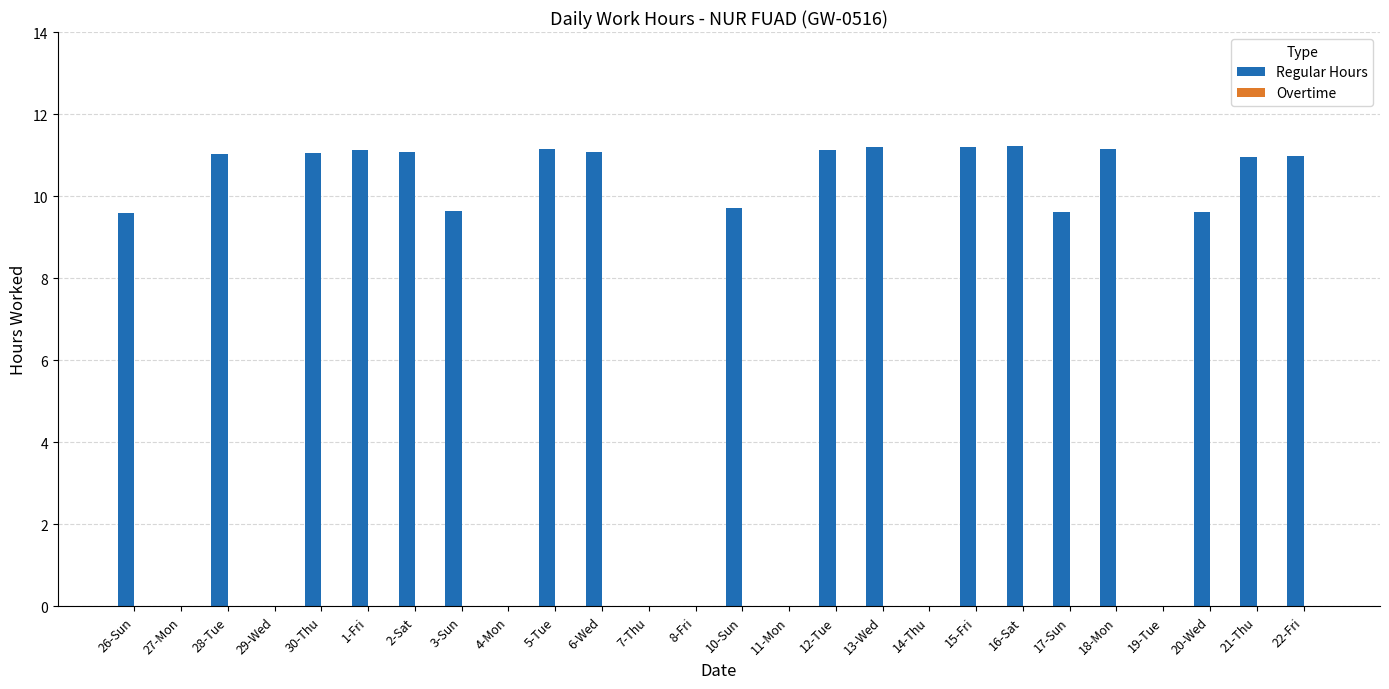

The chart shows a value of 9.7 at 10-Sun. True or false?

True